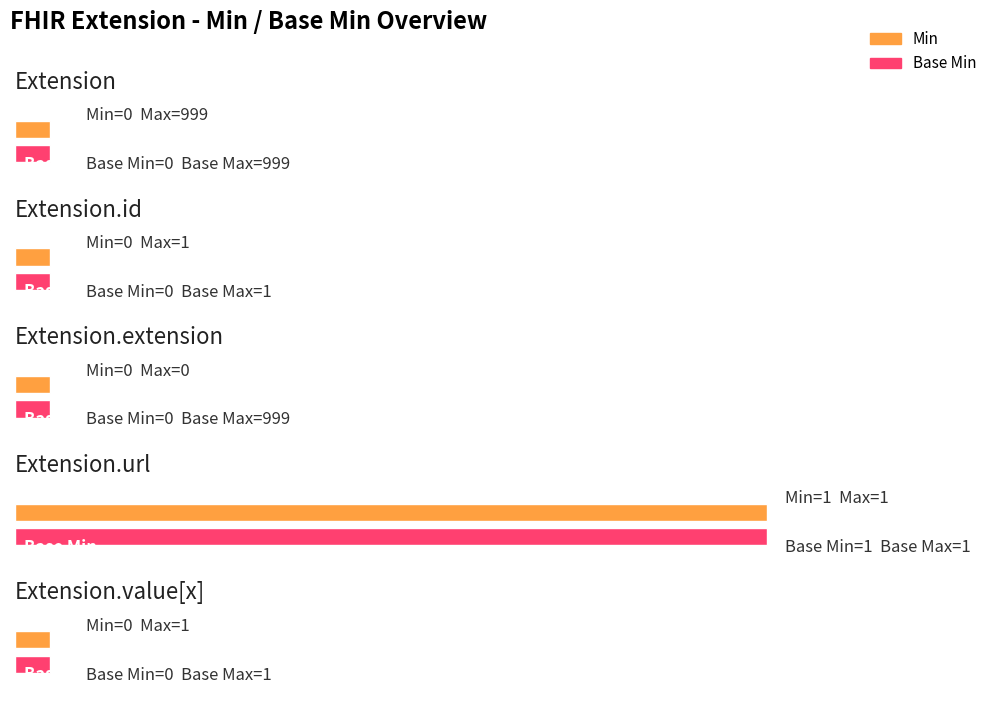

Reading right to left, what are all the values shown in this chart?

Min: 0	1	0	0	0
Base Min: 0	1	0	0	0